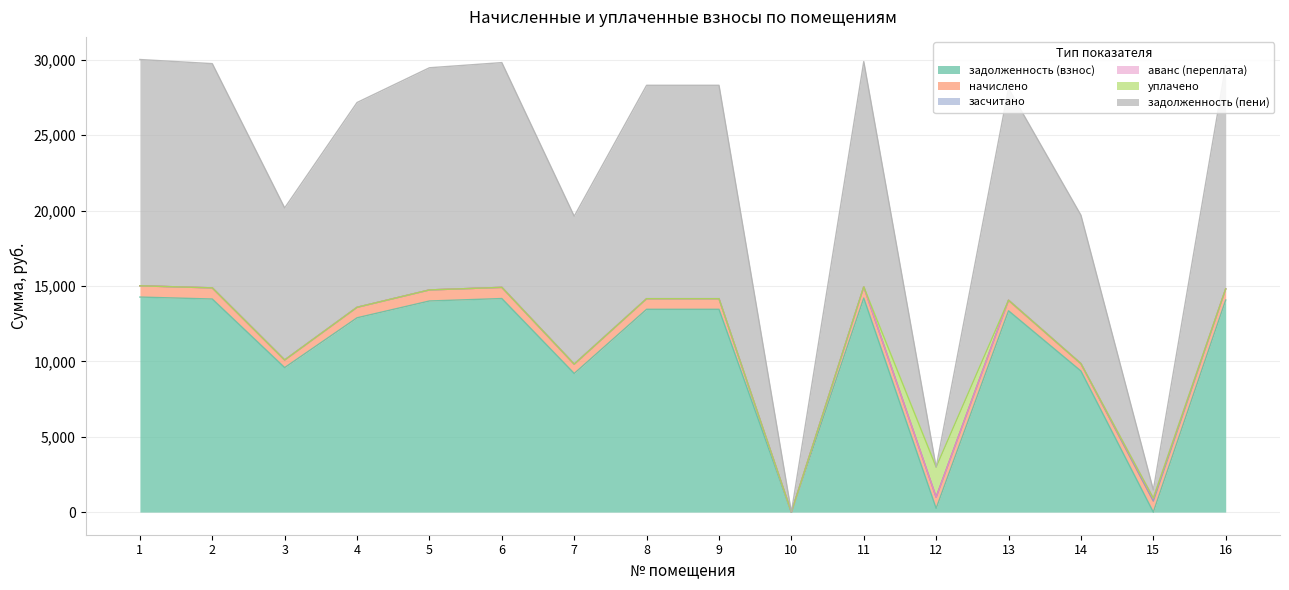

What is the total value across all series at 13?

28100.2